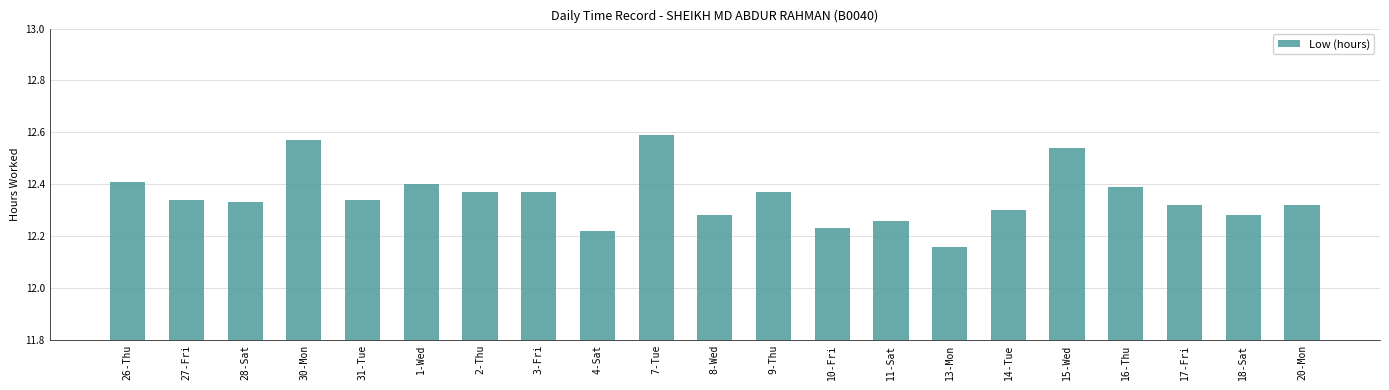

Approximately how many times larger is the value at 17-Fri compared to 18-Sat?

1.0